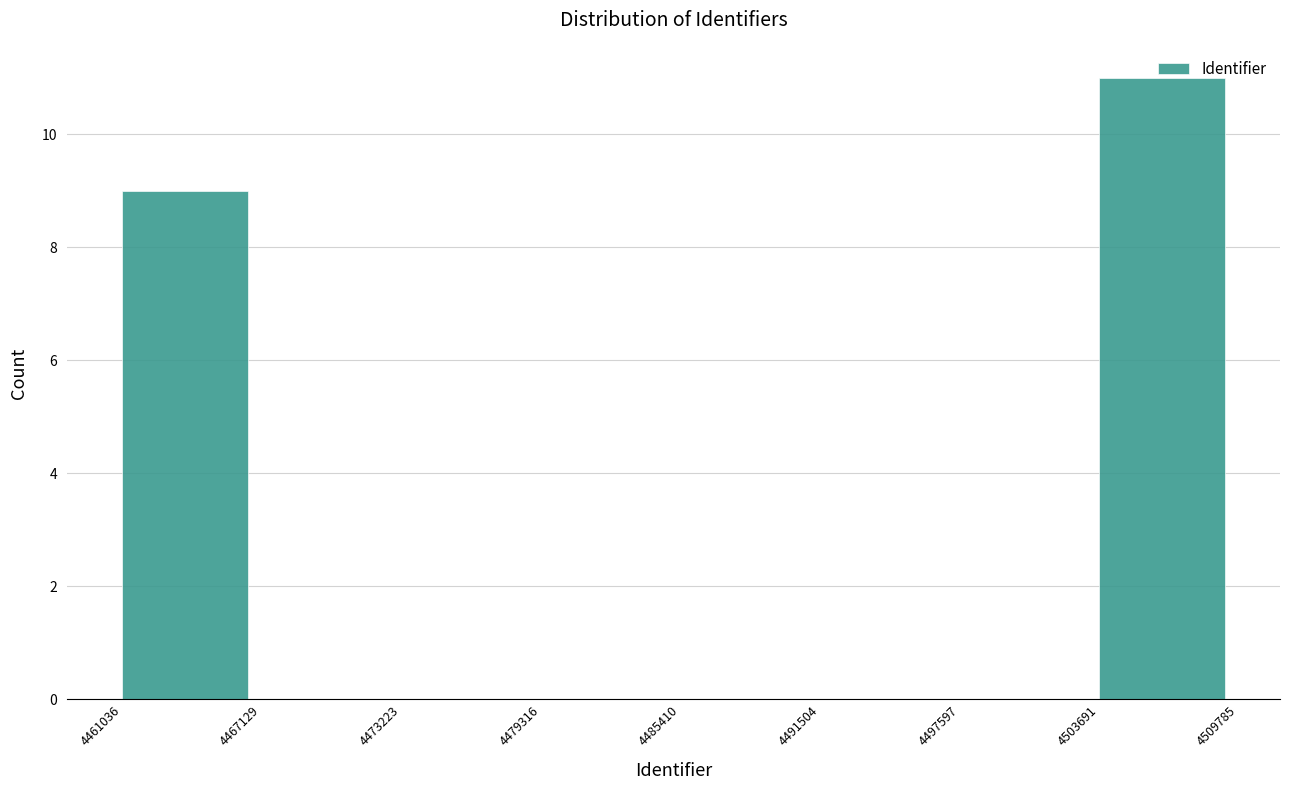

Reading left to right, list every bar in this chart as the range it spans on the x-axis followed by its height. The values are not printed on the chart, so give them approximately, as read against the axis.

4461036 to 4467129: 9
4467129 to 4473223: 0
4473223 to 4479316: 0
4479316 to 4485410: 0
4485410 to 4491504: 0
4491504 to 4497597: 0
4497597 to 4503691: 0
4503691 to 4509785: 11